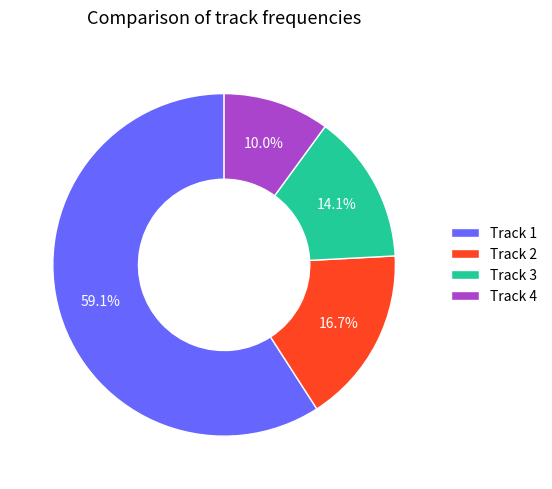

To the nearest percent, what percentage of the pie is Track 1?

59%